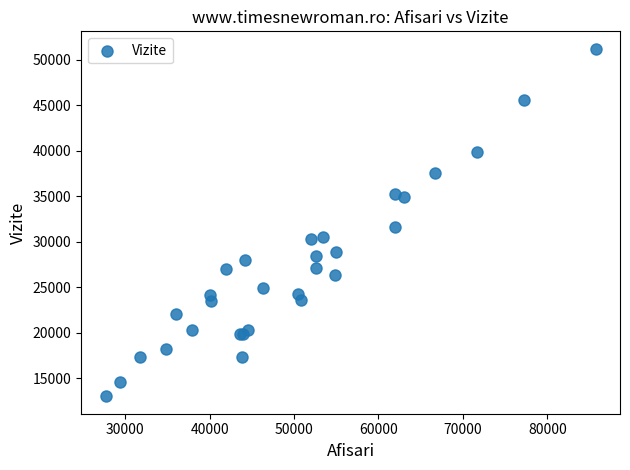

What Y value in the scatter plot is closest to 32122?

31649